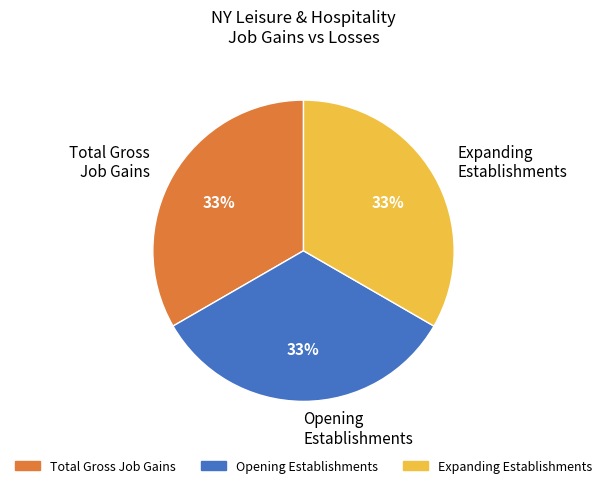

Count the number of slices in the pie.

3